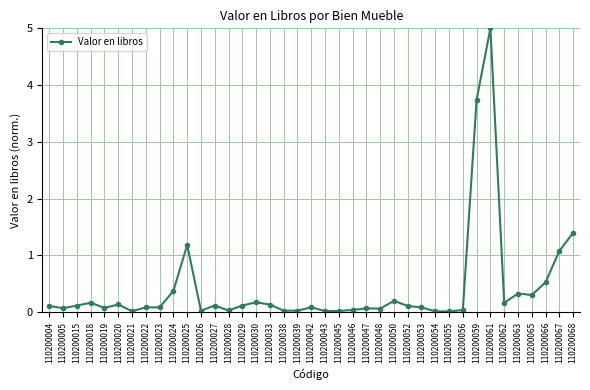

Where is the data nearest to the value 2?

110200068